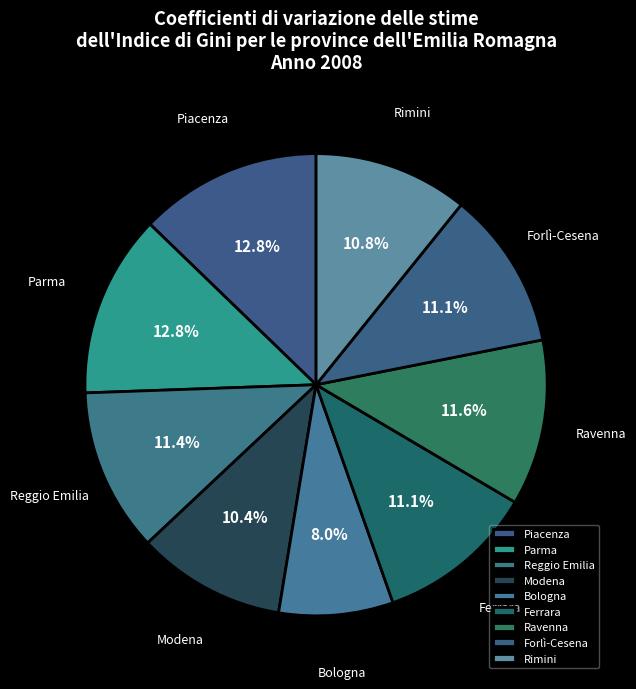

What percentage do Rimini and Forlì-Cesena together represent?

21.9%